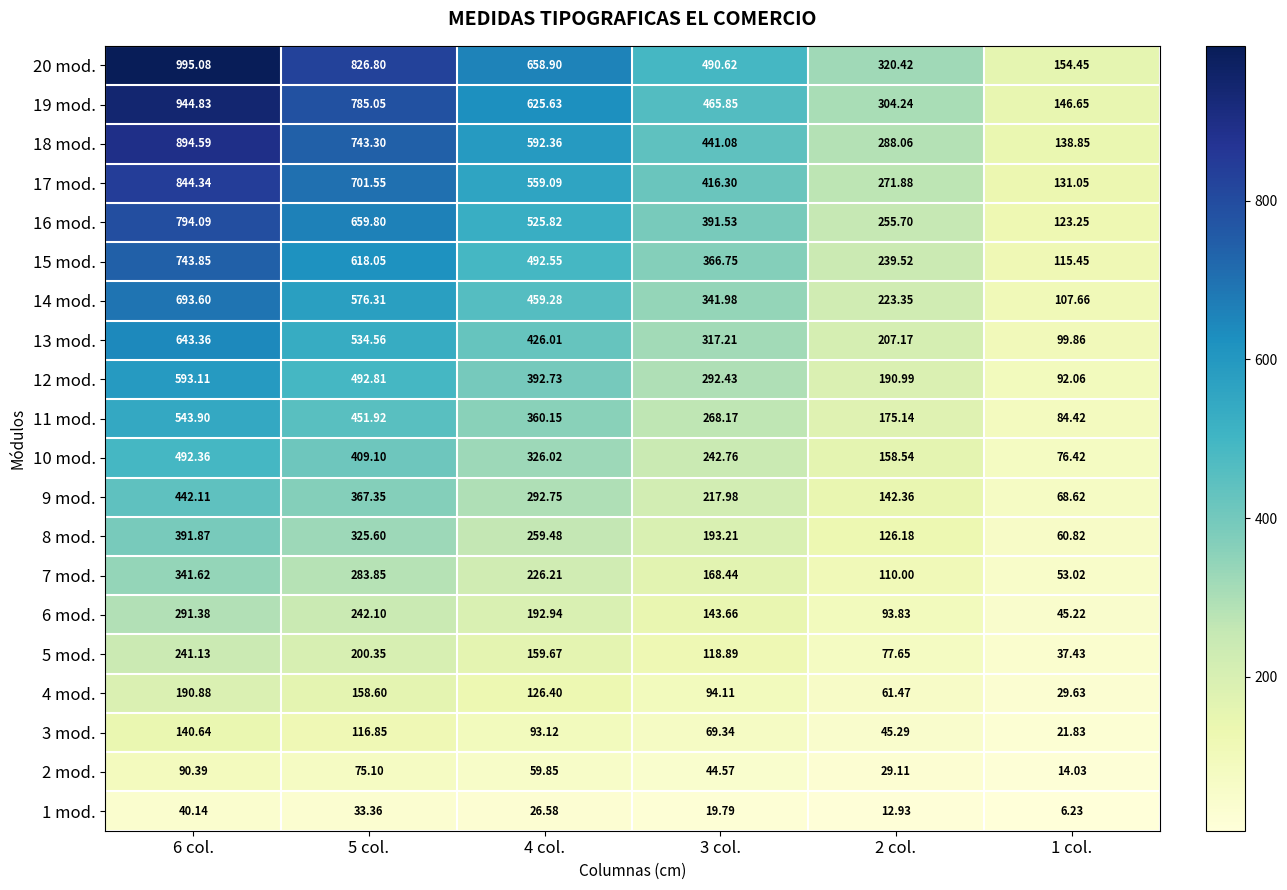

How many data points in 11 mod. are less than 360?

3